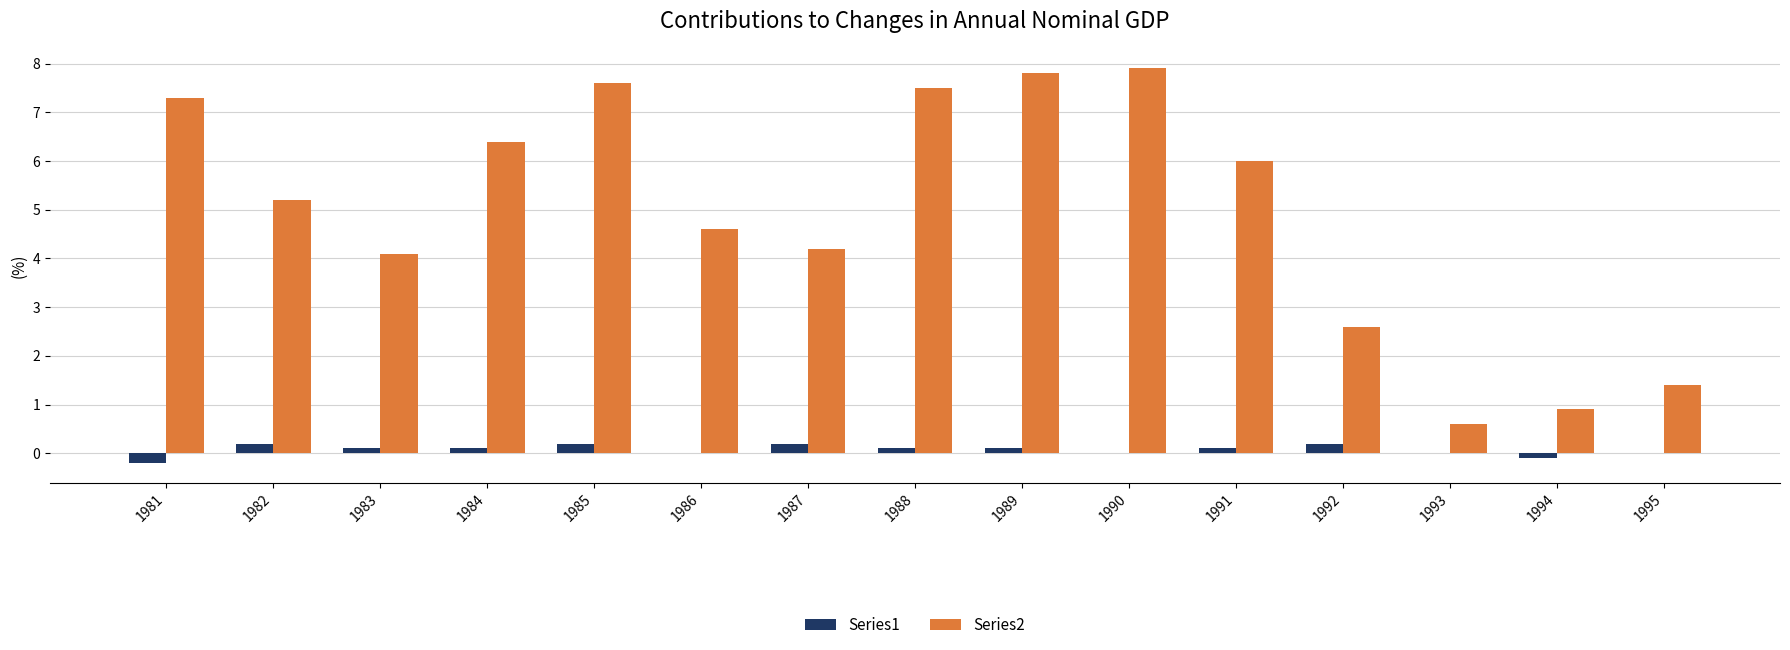

The Series2 series shows 1.6 at 1994. True or false?

False